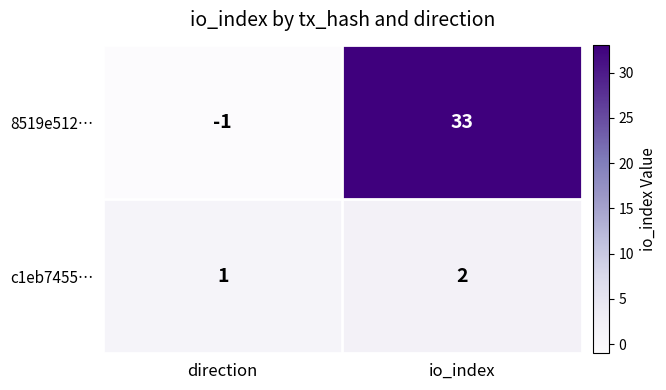

Between direction and io_index, which series saw the biggest shift?

8519e512…